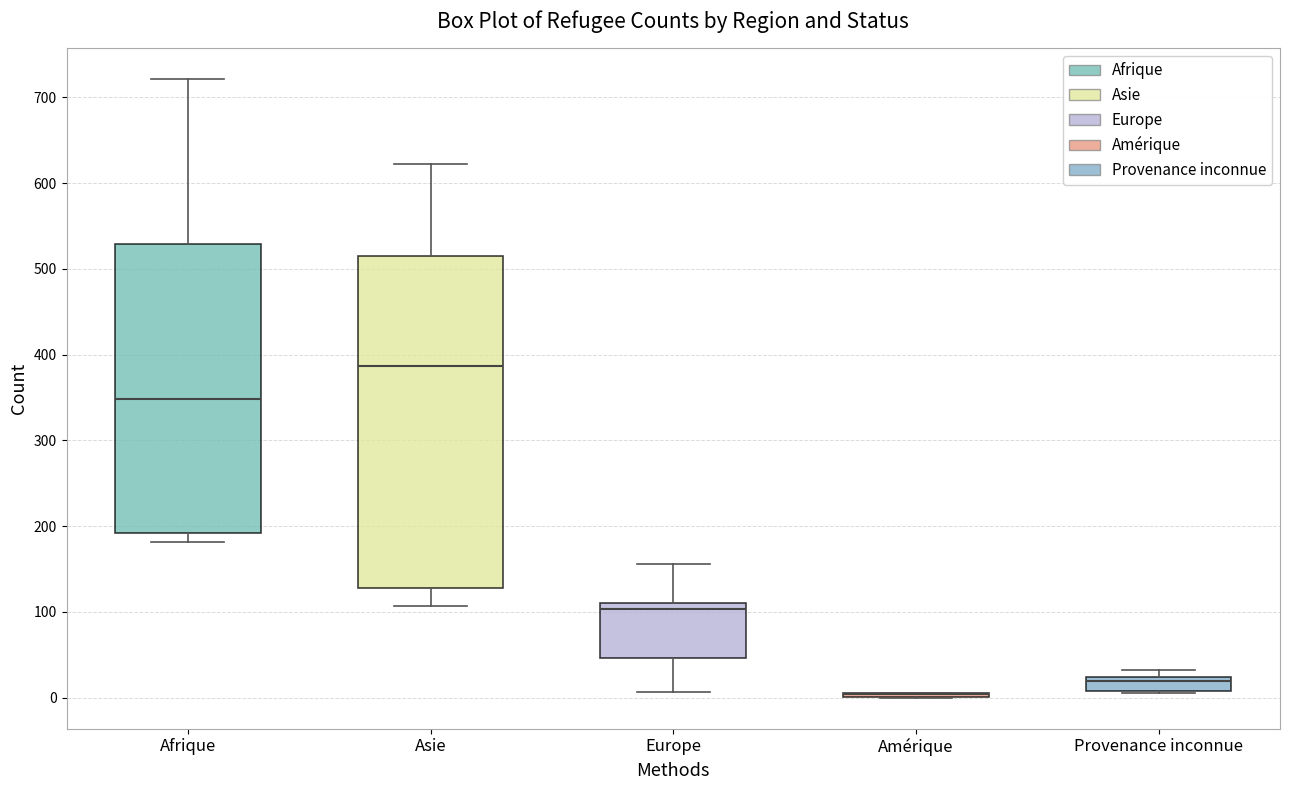

Reading left to right, transcribe this box plot: for each box, give where its median line is, the range the box spans, and where its two whiskers end, as read against the y-axis. The values are not printed on the chart, so give them approximately, as read against the axis.

Afrique: median 350, box 190 to 530, whiskers 180 to 720
Asie: median 390, box 130 to 520, whiskers 110 to 620
Europe: median 100, box 50 to 110, whiskers 10 to 160
Amérique: box collapsed to a line at 0, whiskers 0 to 10
Provenance inconnue: median 20 (just below the box's upper edge), box 10 to 20, whiskers 10 to 30